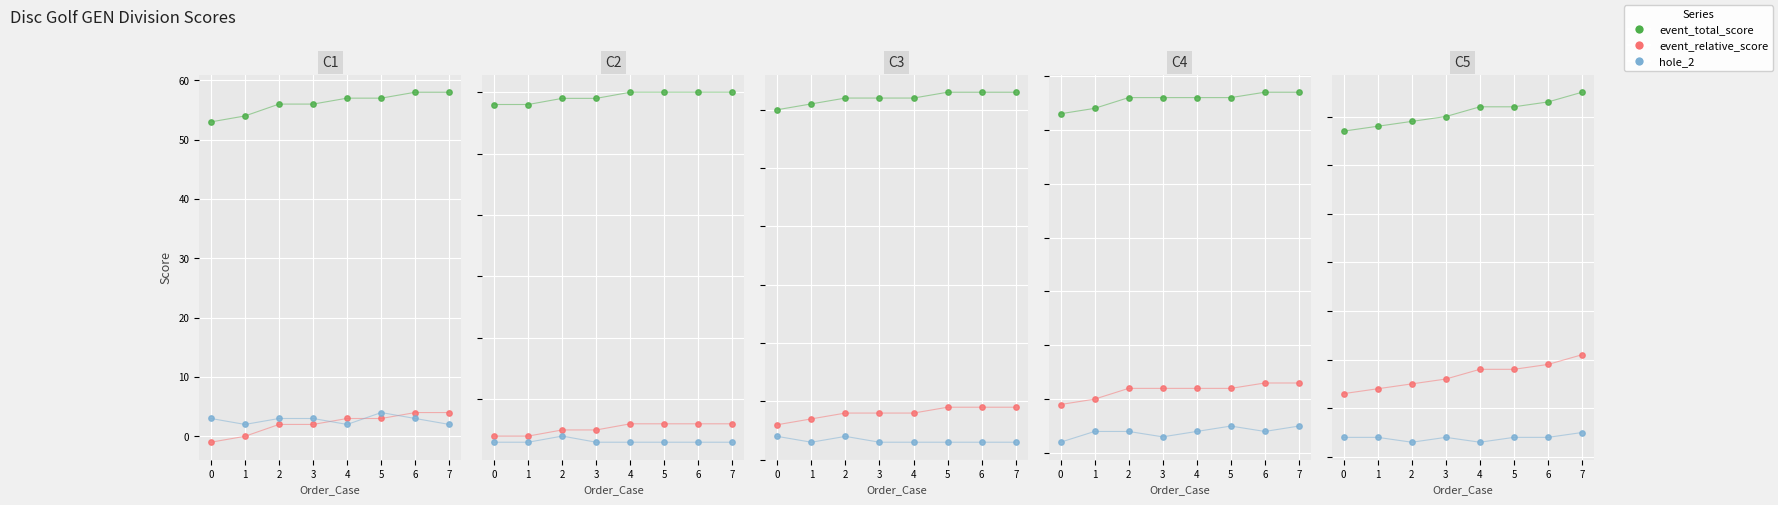

Which series reaches the maximum Y coordinate?

event_total_score